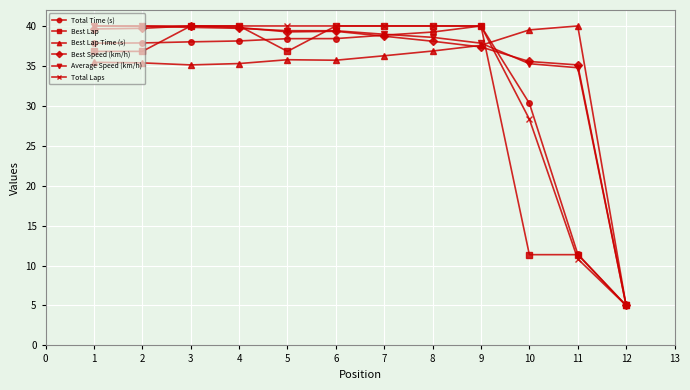

Which series changed the most between 3 and 5?

Best Lap